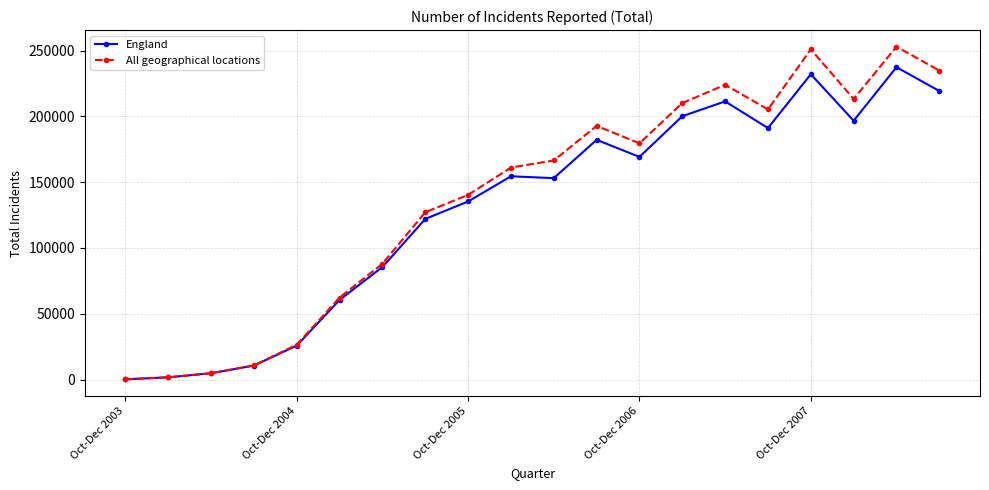

At how many categories does at least one series exceed 108167?

13